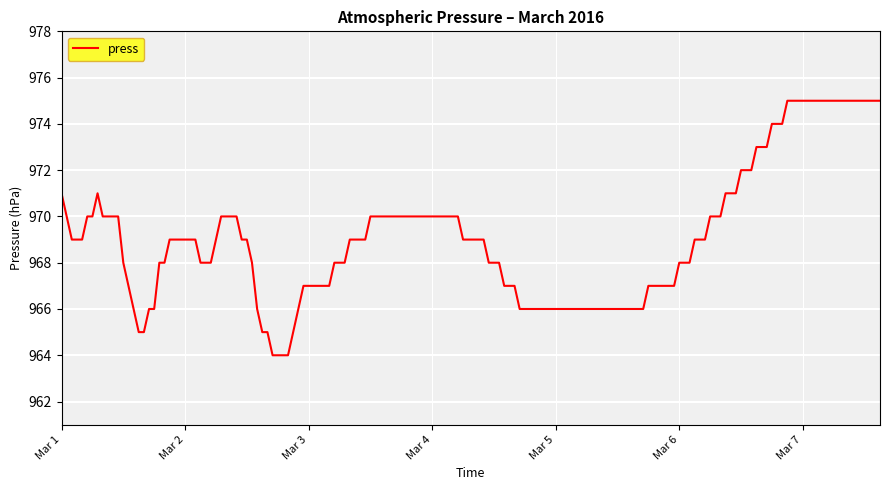

What is the greatest value displayed?

975